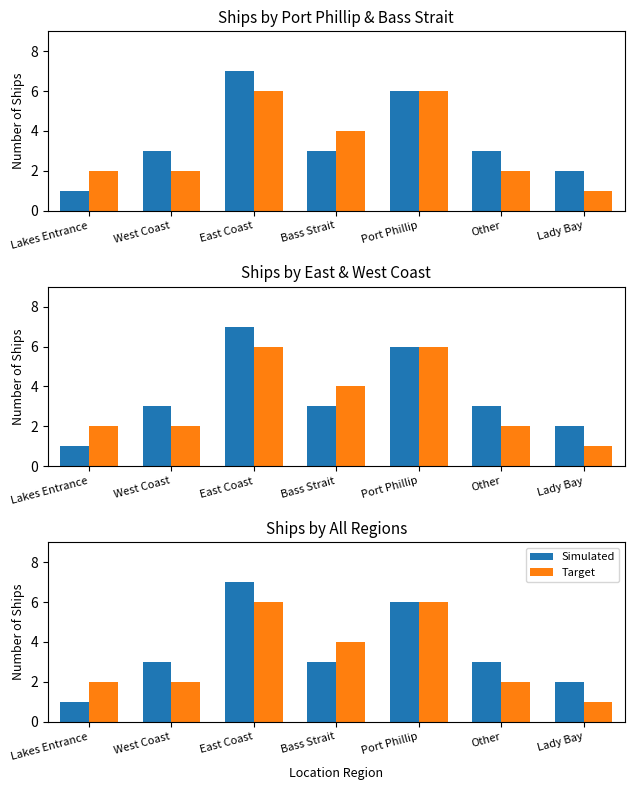

Reading right to left, list all the values displayed in this chart.

Simulated: Lady Bay=2	Other=3	Port Phillip=6	Bass Strait=3	East Coast=7	West Coast=3	Lakes Entrance=1
Target: Lady Bay=1	Other=2	Port Phillip=6	Bass Strait=4	East Coast=6	West Coast=2	Lakes Entrance=2